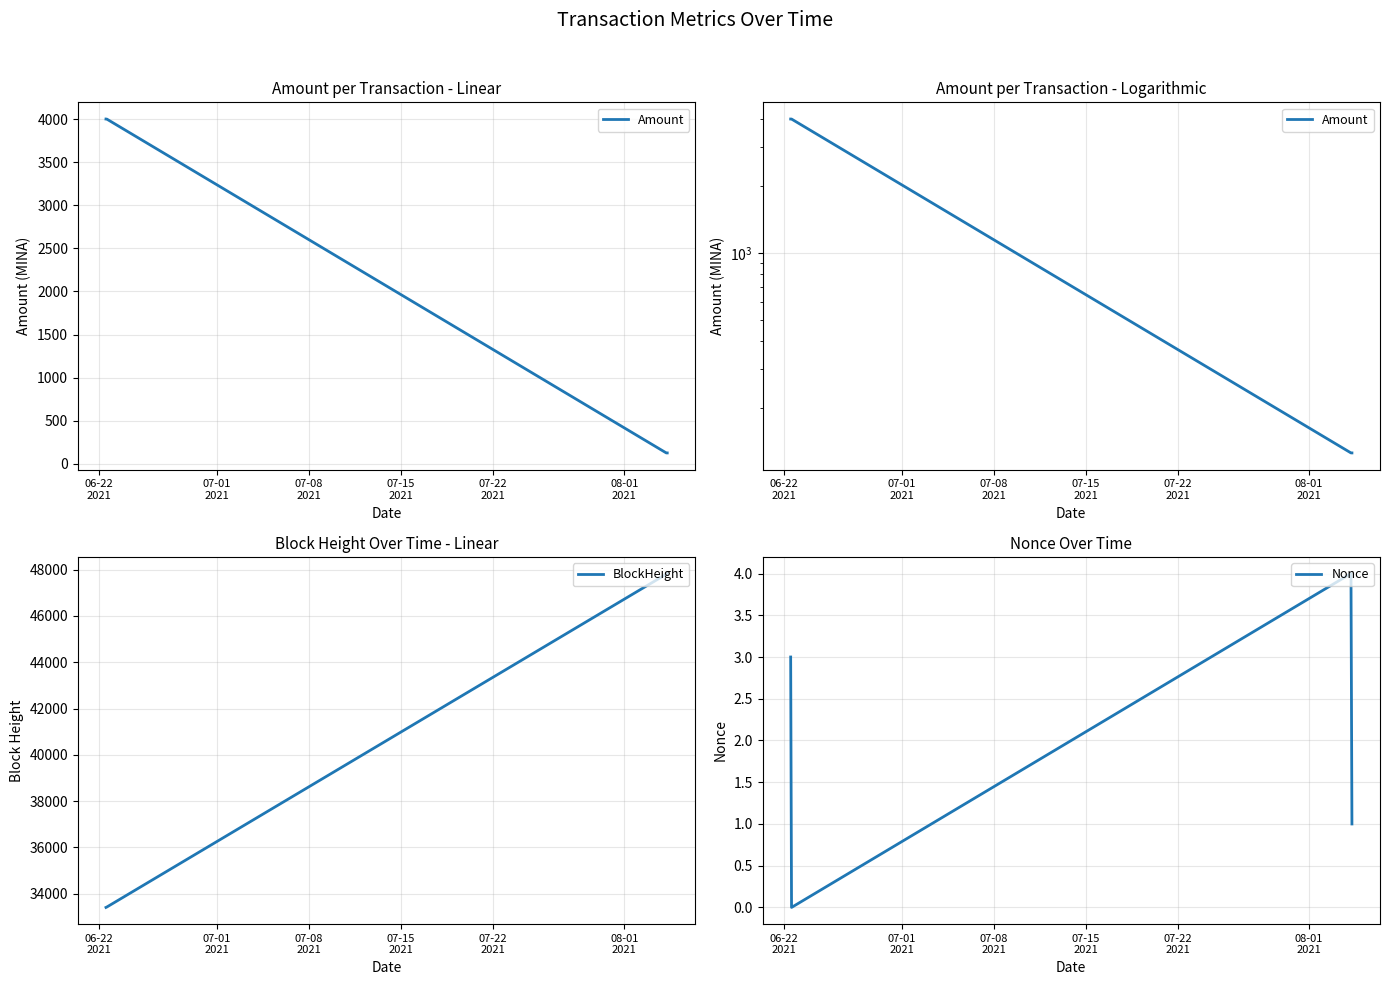

How many interior local peaks does the Nonce series have?

1